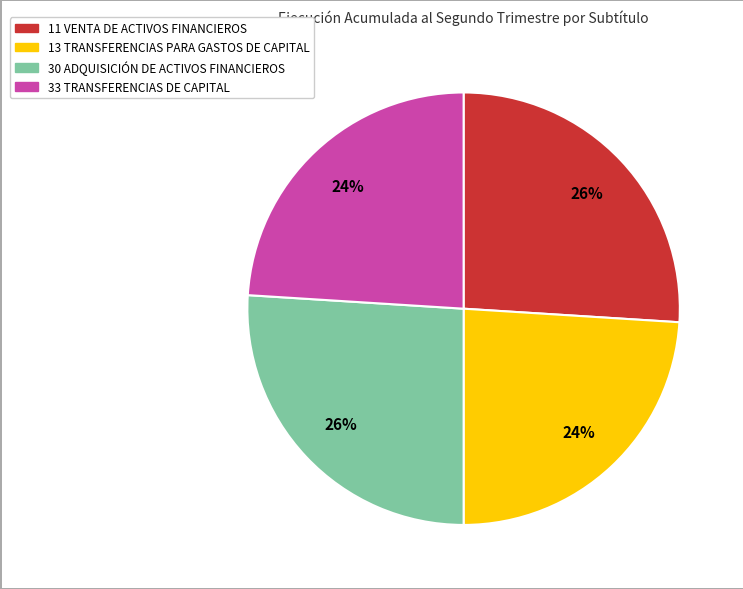

What percentage is the 30 ADQUISICIÓN DE ACTIVOS FINANCIEROS slice, to the nearest percent?

26%